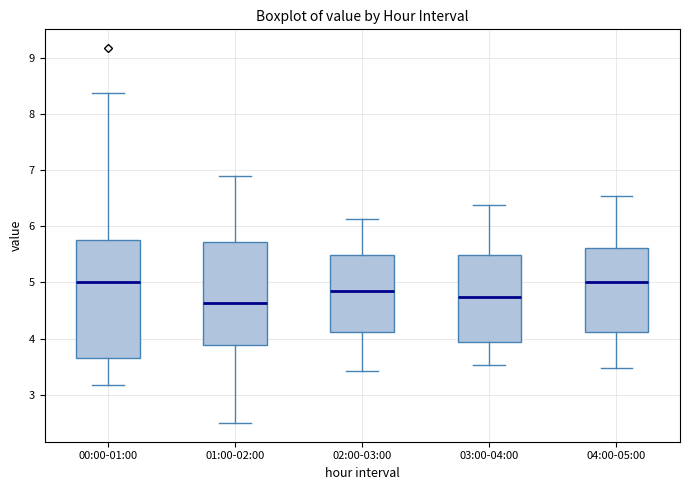

Reading left to right, transcribe this box plot: for each box, give where its median line is, the range the box spans, and where its two whiskers end, as read against the y-axis. The values are not printed on the chart, so give them approximately, as read against the axis.

00:00-01:00: median 5.0, box 3.7 to 5.8, whiskers 3.2 to 8.4
01:00-02:00: median 4.6, box 3.9 to 5.7, whiskers 2.5 to 6.9
02:00-03:00: median 4.9, box 4.1 to 5.5, whiskers 3.4 to 6.1
03:00-04:00: median 4.8, box 3.9 to 5.5, whiskers 3.5 to 6.4
04:00-05:00: median 5.0, box 4.1 to 5.6, whiskers 3.5 to 6.5